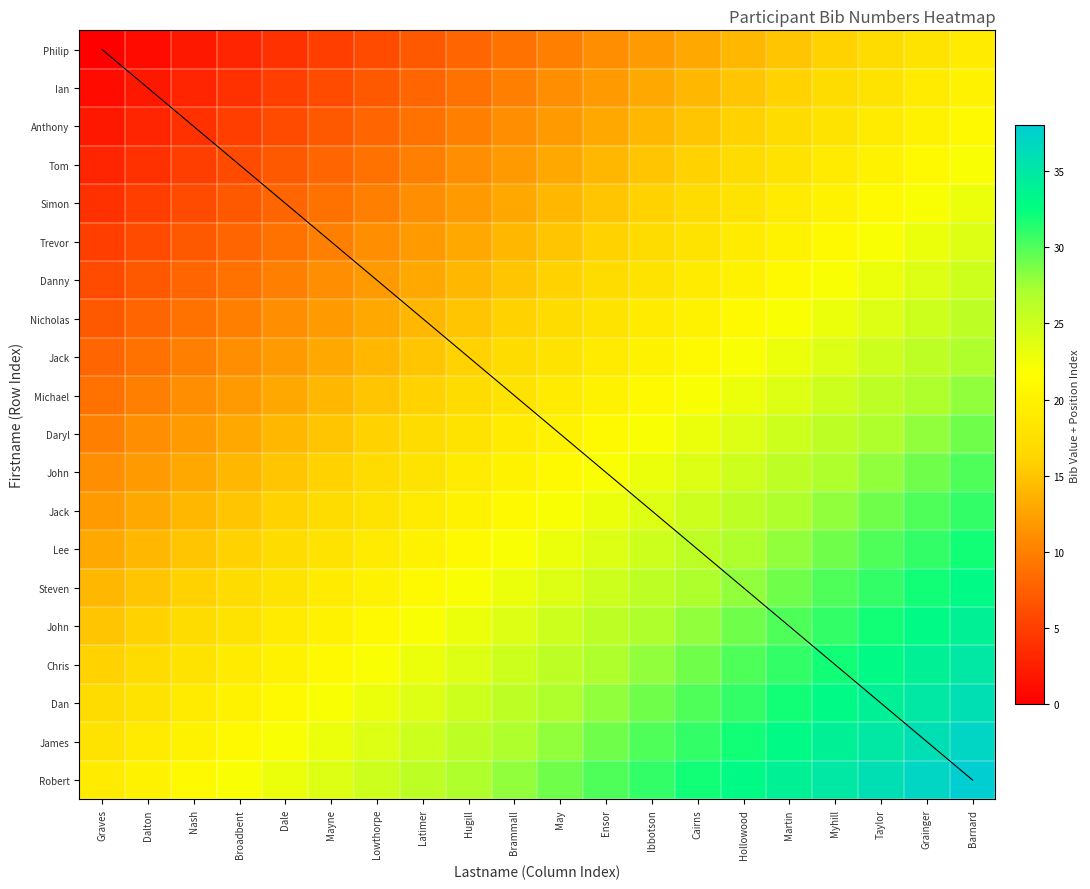

Count the number of data series in this chart.

20